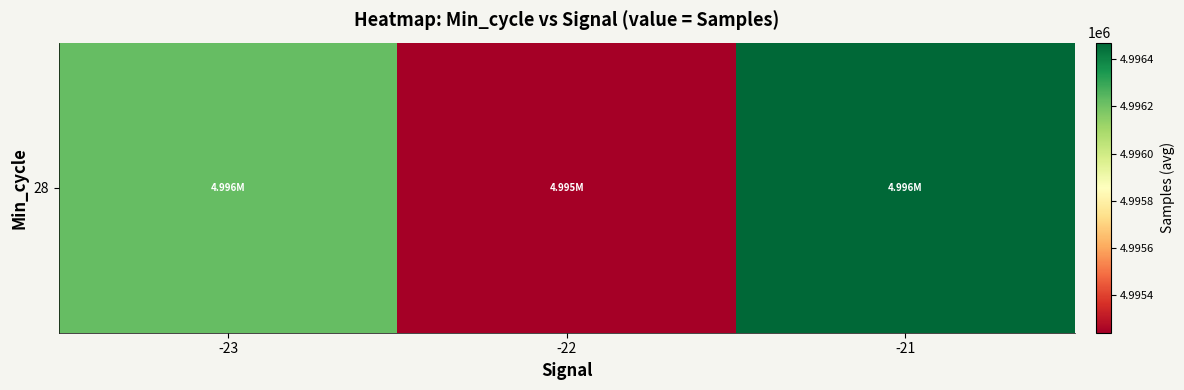

The chart shows a value of 4996225.0 at -23. True or false?

True